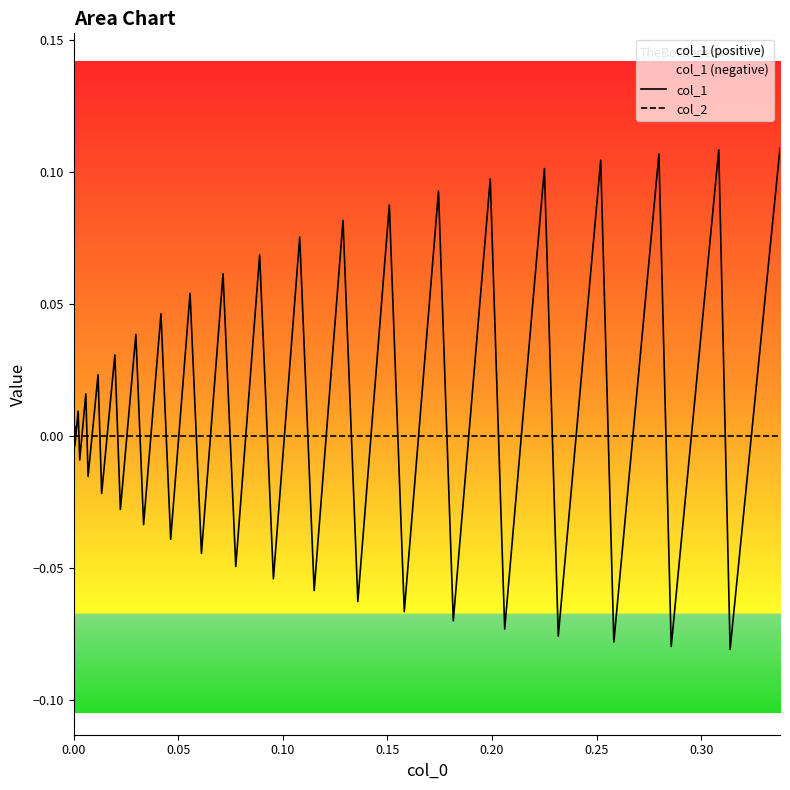

How many values in col_1 are above zero?

20